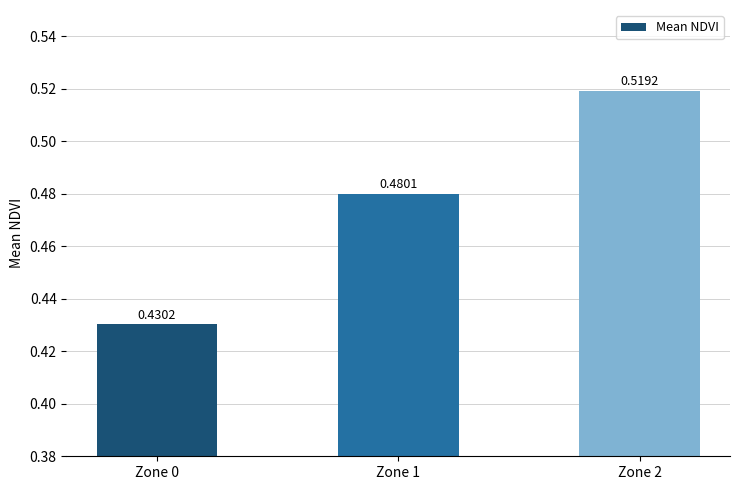

Which has a higher value, Zone 1 or Zone 2?

Zone 2